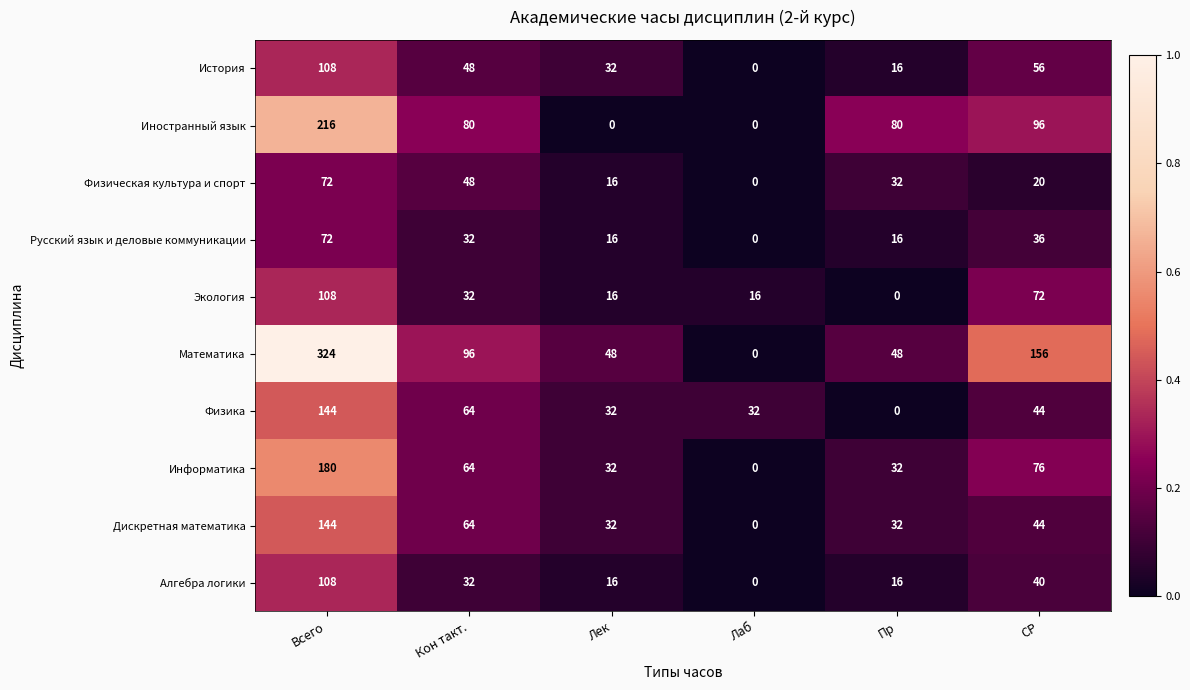

Which series has the largest total across all categories?

Математика